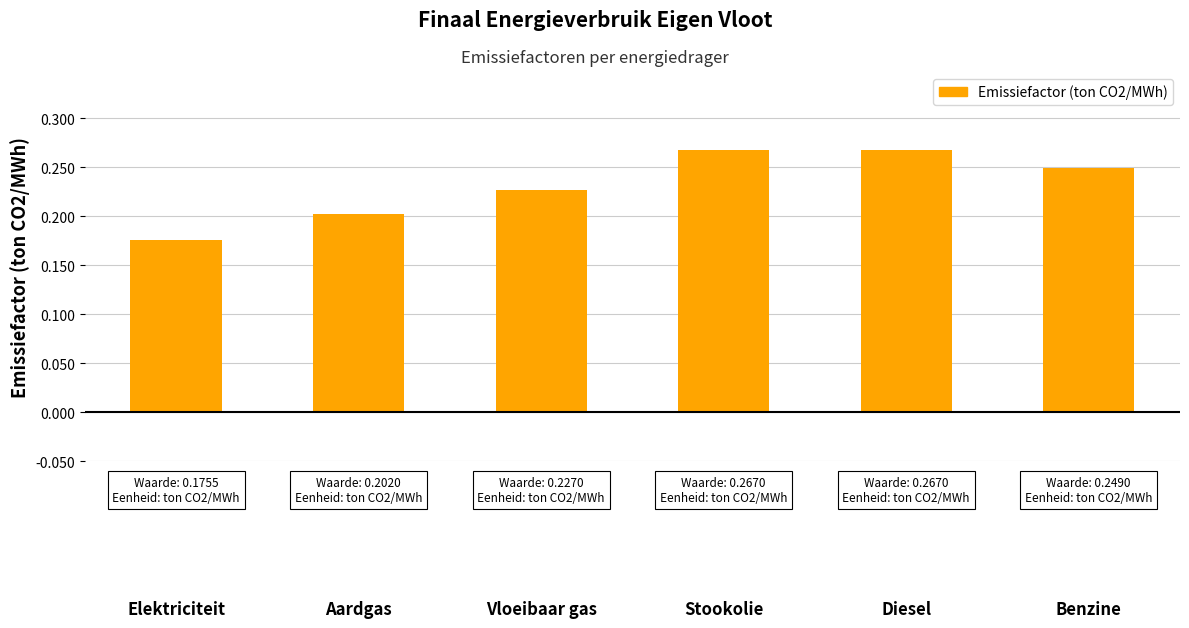

What is the change in value from Aardgas to Diesel?

+0.1